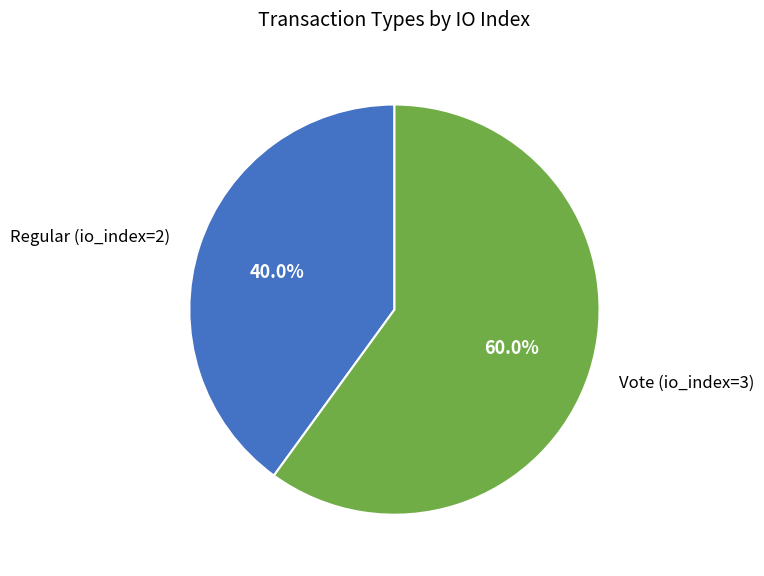

How many segments does this pie chart have?

2